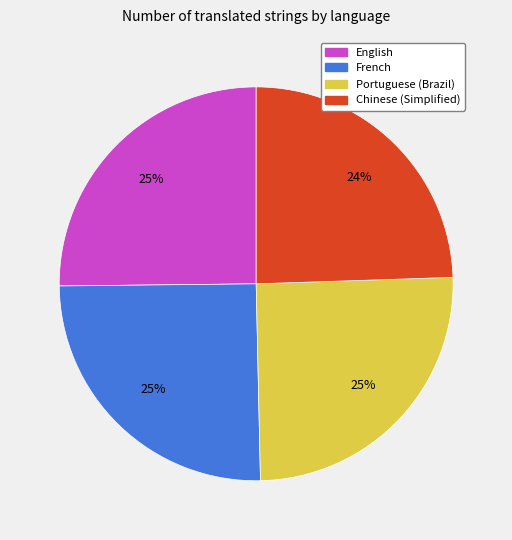

Combined, do French and Portuguese (Brazil) account for over 50%?

Yes